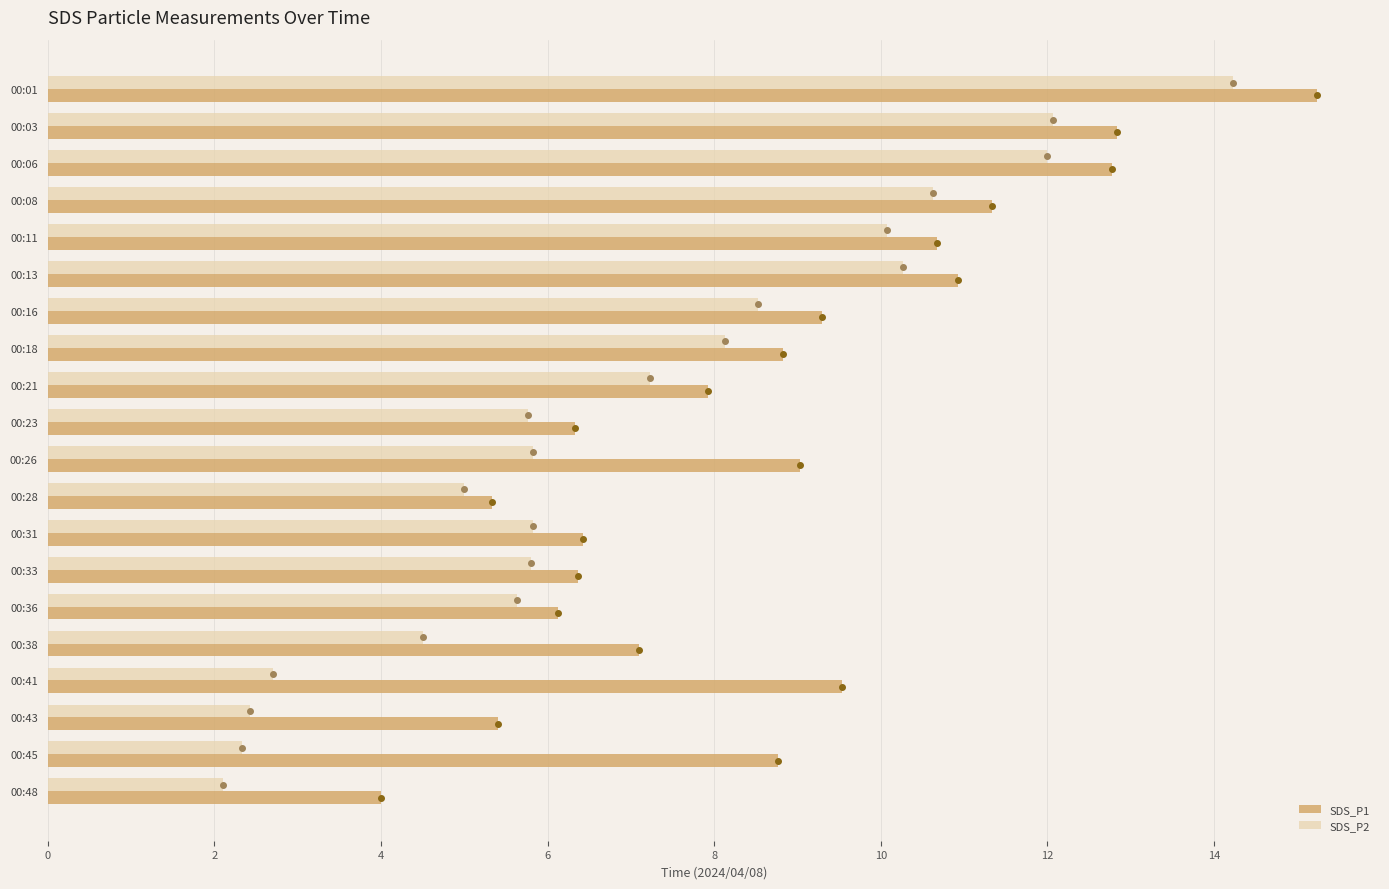

Is it true that SDS_P2 equals 4.6 at 00:01?

False